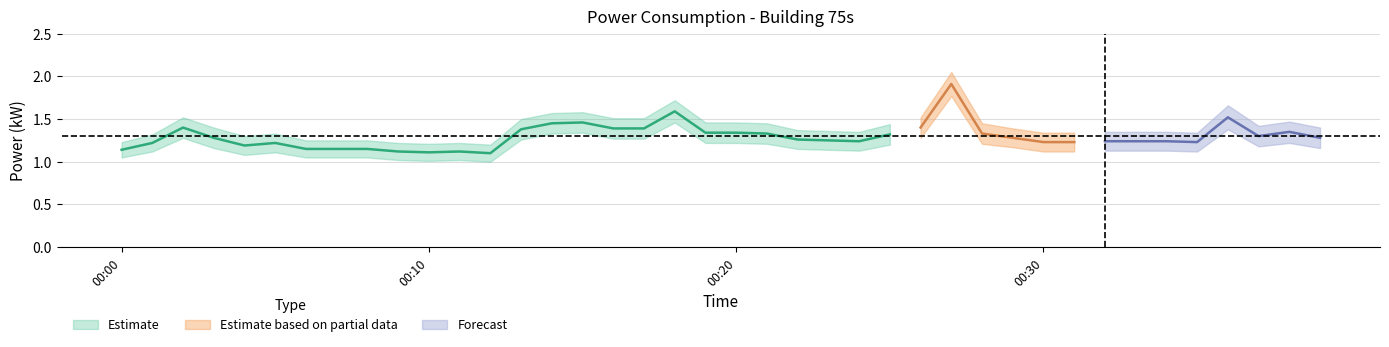

What is the value of the power_lo point at the 25th from the left?

1.1